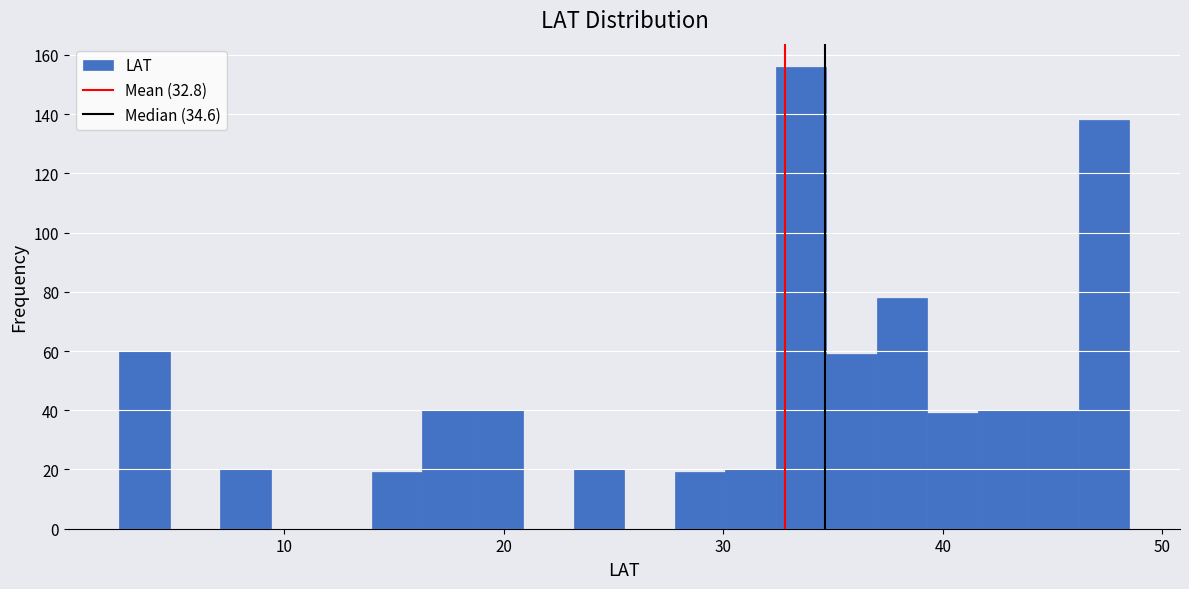

Around what value on the x-axis is the tallest bar? Give the approximate position of its centre, as read against the axis.

34